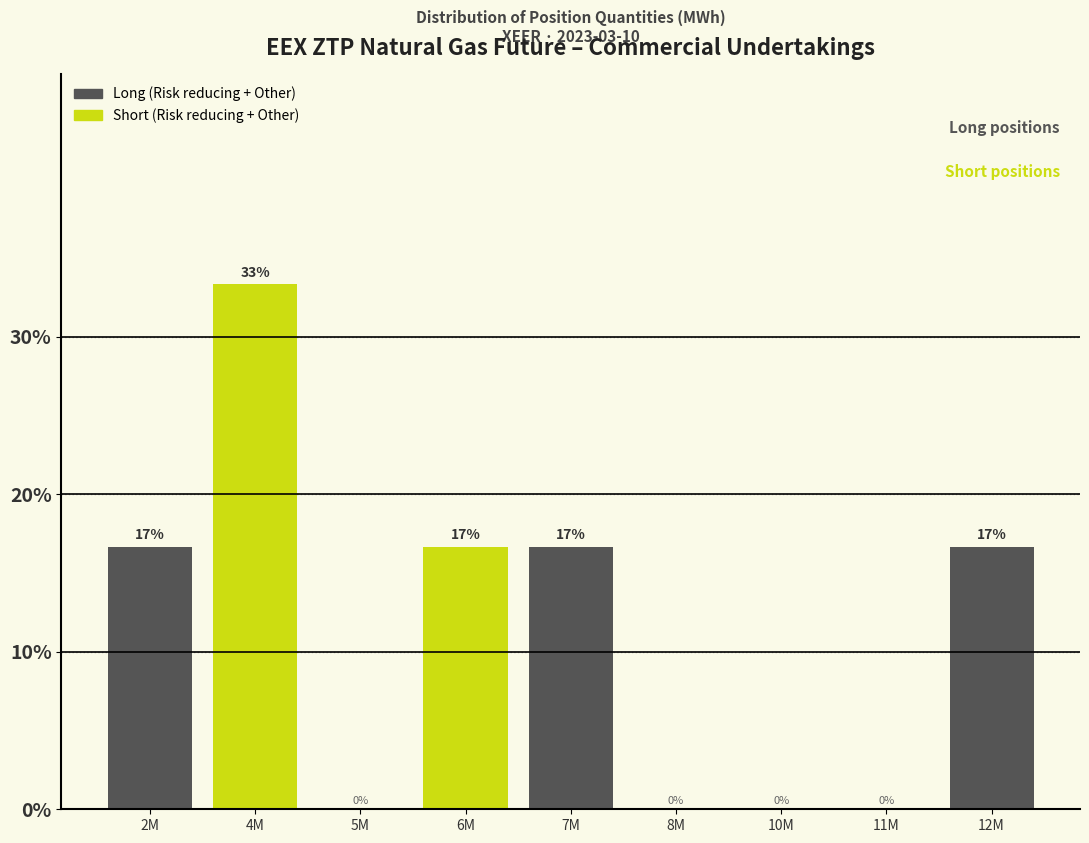

Are the bars horizontal?

No